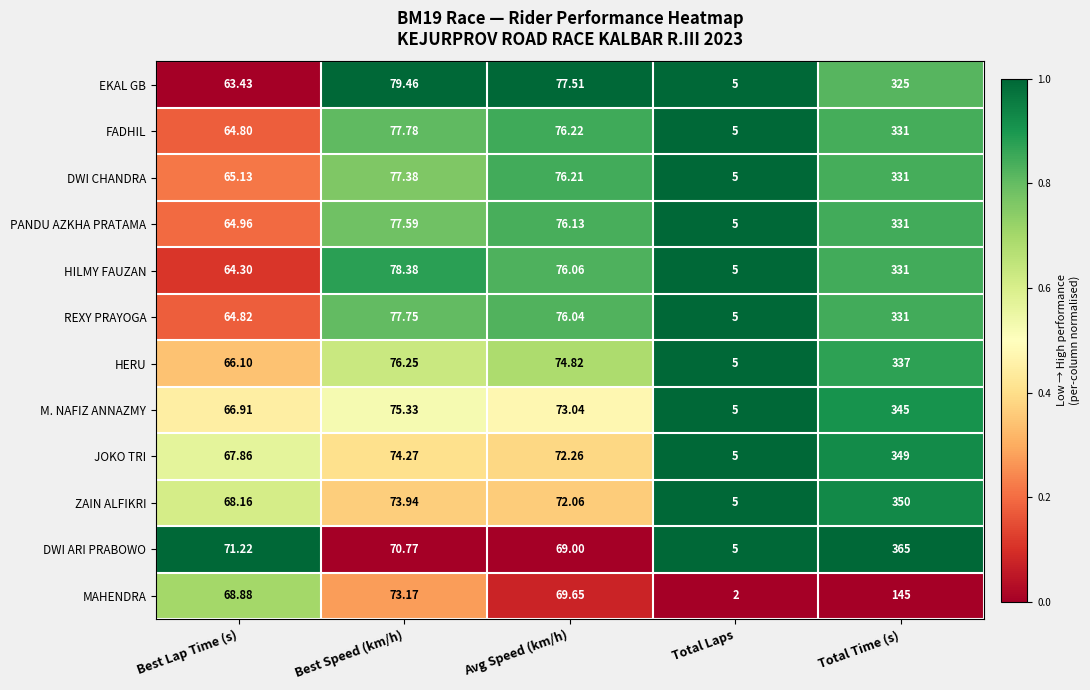

Which series has the widest spread of values?

DWI ARI PRABOWO